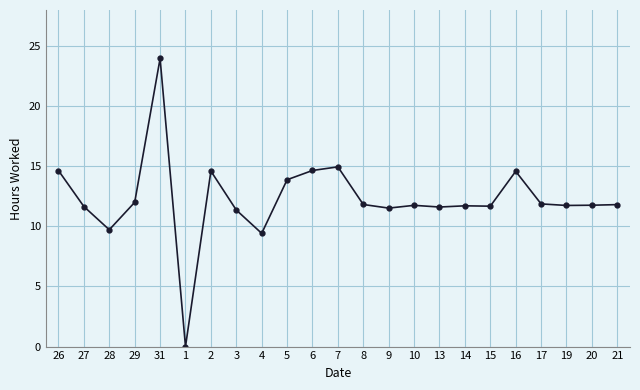

What is the difference between the values at 2 and 29?

2.6